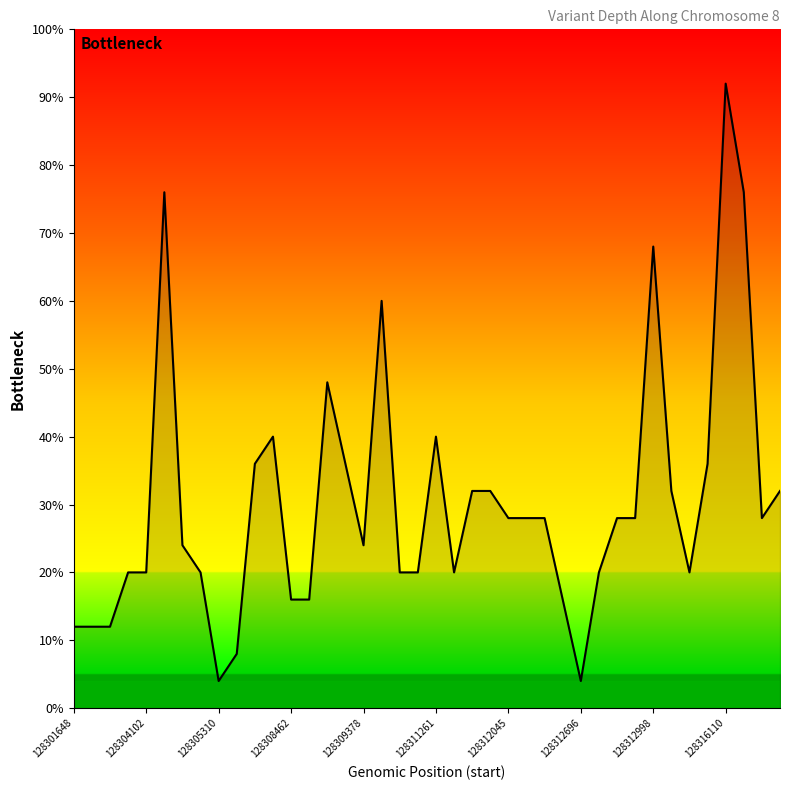

Does the chart display data point markers on the line(s)?

No